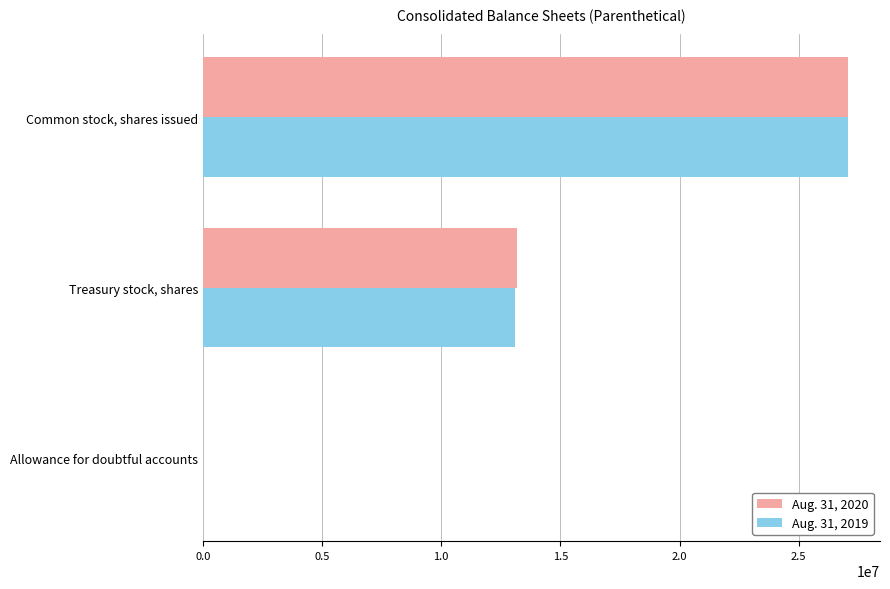

At which category is the sum across all series the highest?

Common stock, shares issued